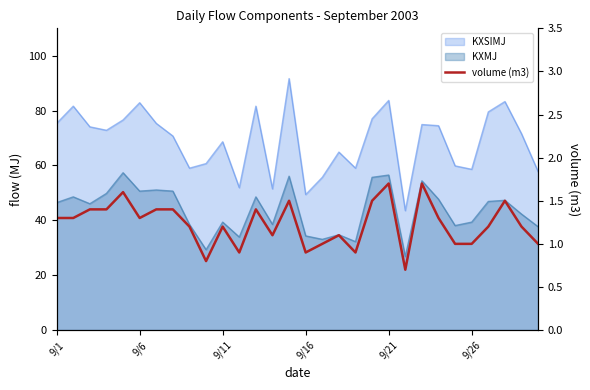

What is the label of the 19th point from the left?

18